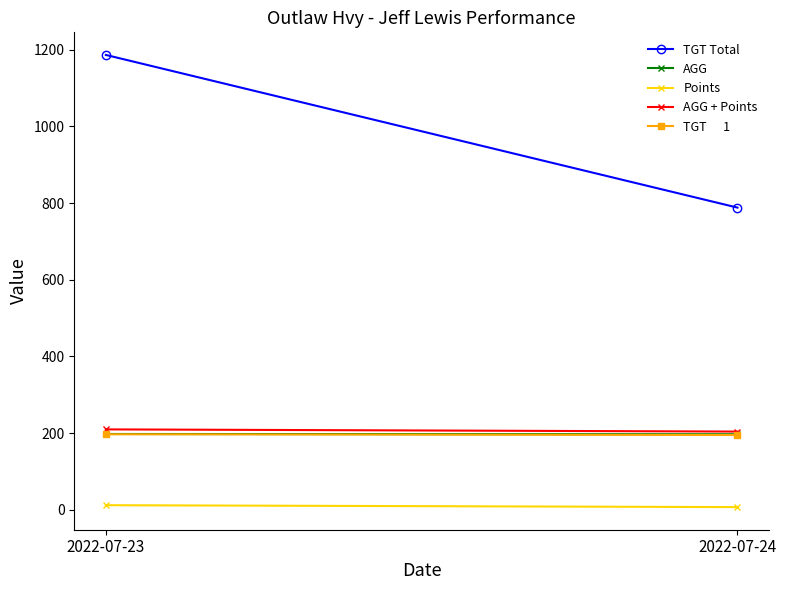

At which label is TGT      1 closest to 196?

2022-07-23